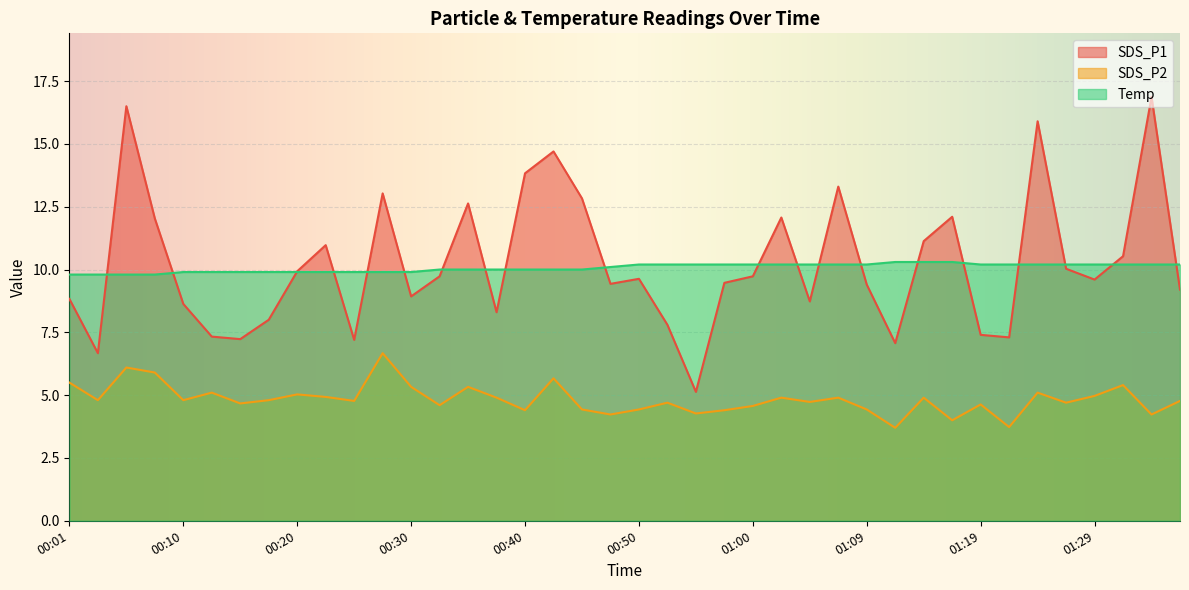

How many values in the Temp series are below 10?

13